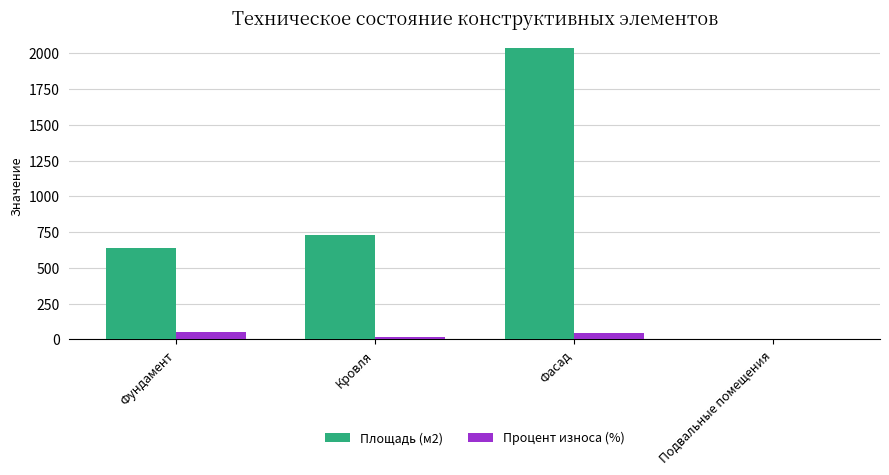

What is the difference between the Площадь (м2) values at Фасад and Подвальные помещения?

2040